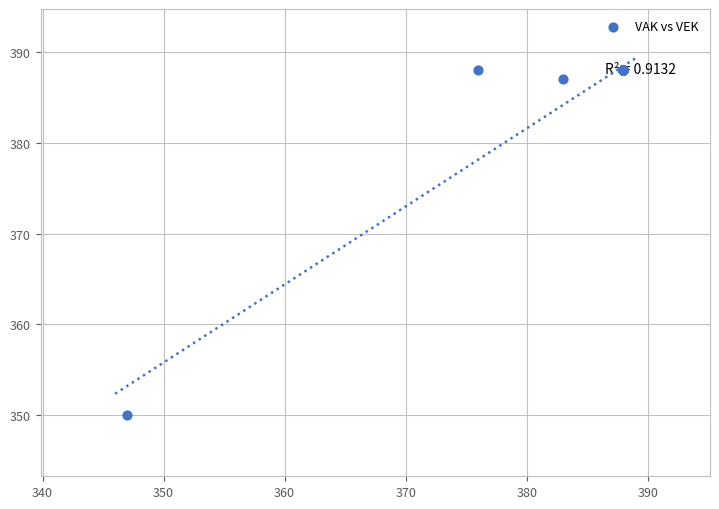

What Y value in the scatter plot is closest to 369?

387